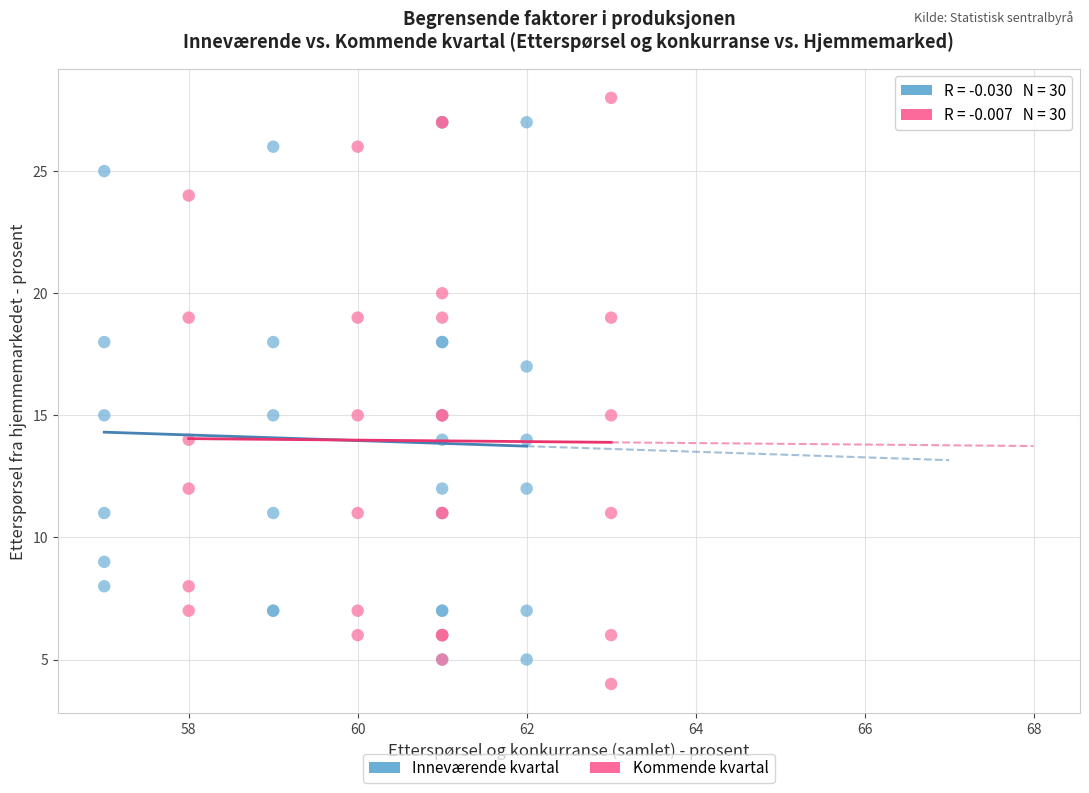

Which series has the widest spread of Y values?

Kommende kvartal